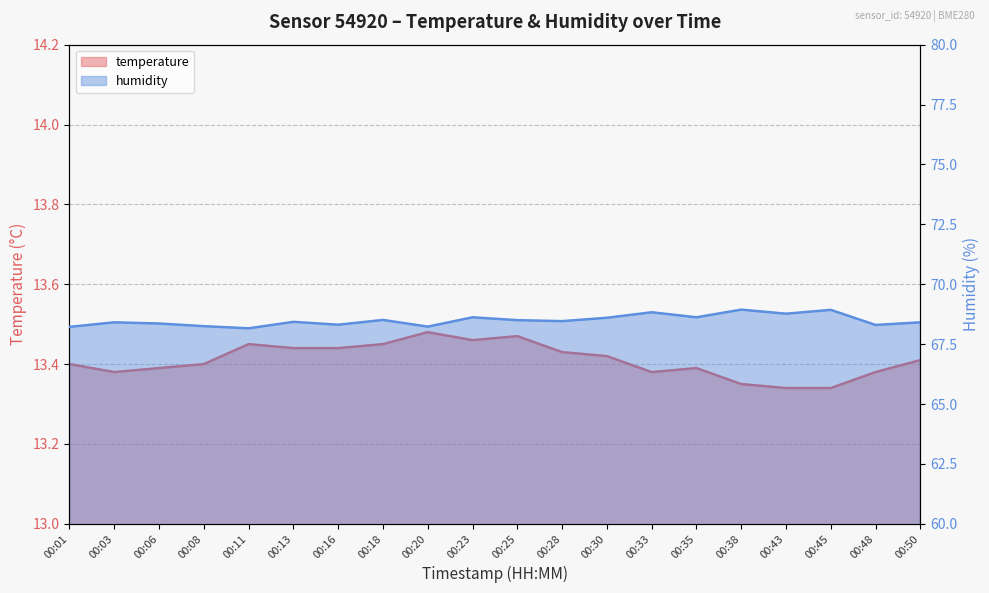

Which series has the largest total across all categories?

humidity